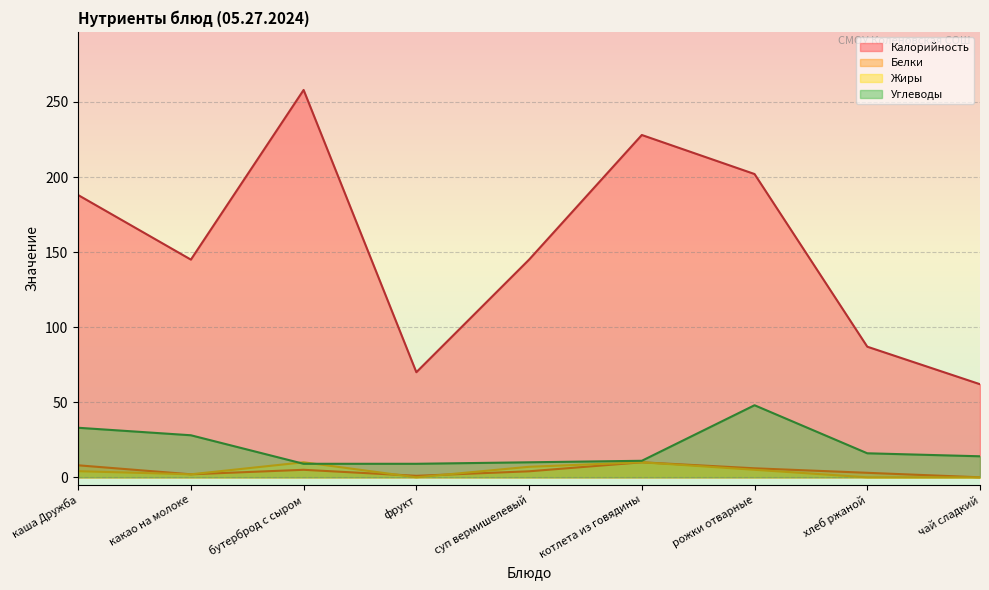

Rank the series at суп вермишелевый from highest to lowest value.

Калорийность, Углеводы, Жиры, Белки